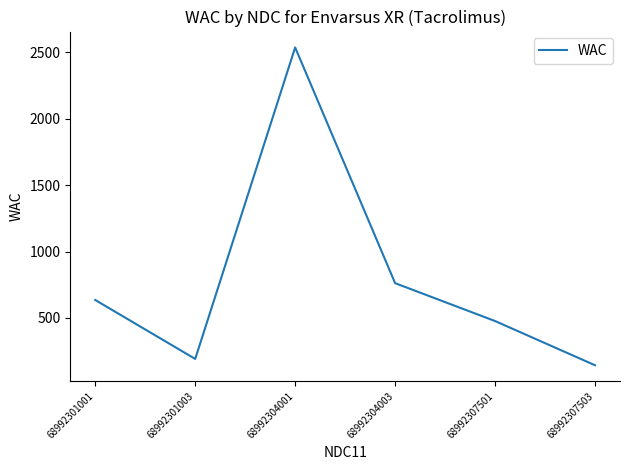

List the labels in order of value, largest first.

68992304001, 68992304003, 68992301001, 68992307501, 68992301003, 68992307503